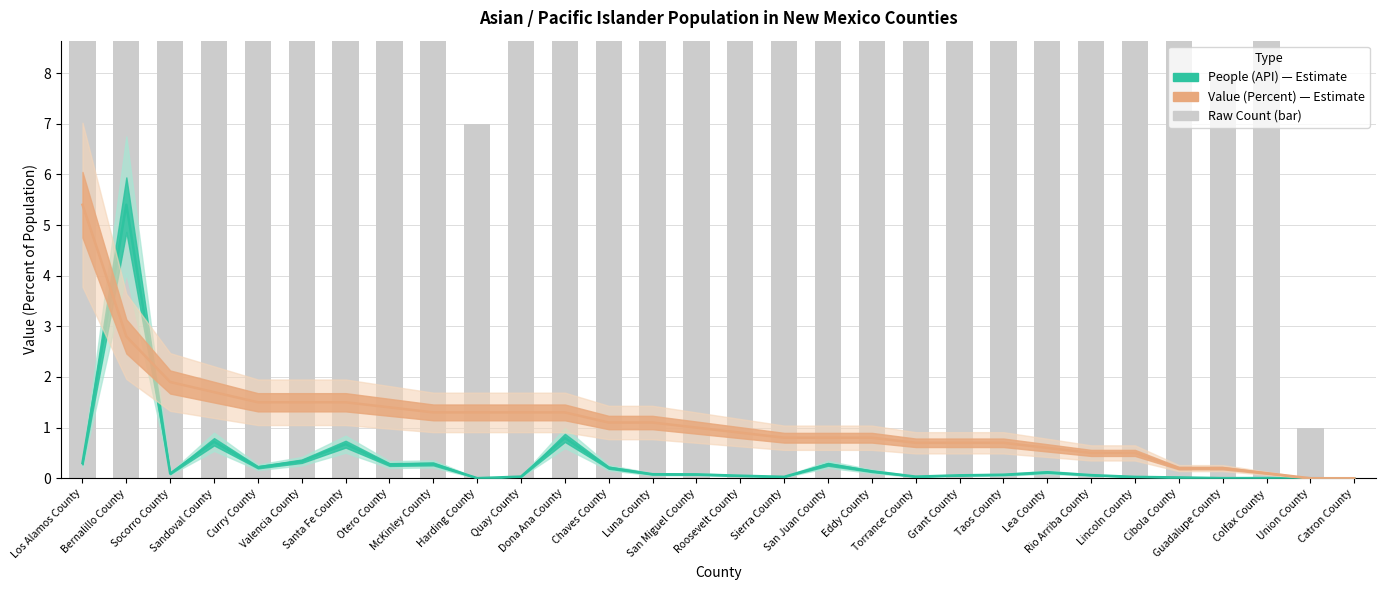

At which category is the sum across all series the highest?

Bernalillo County